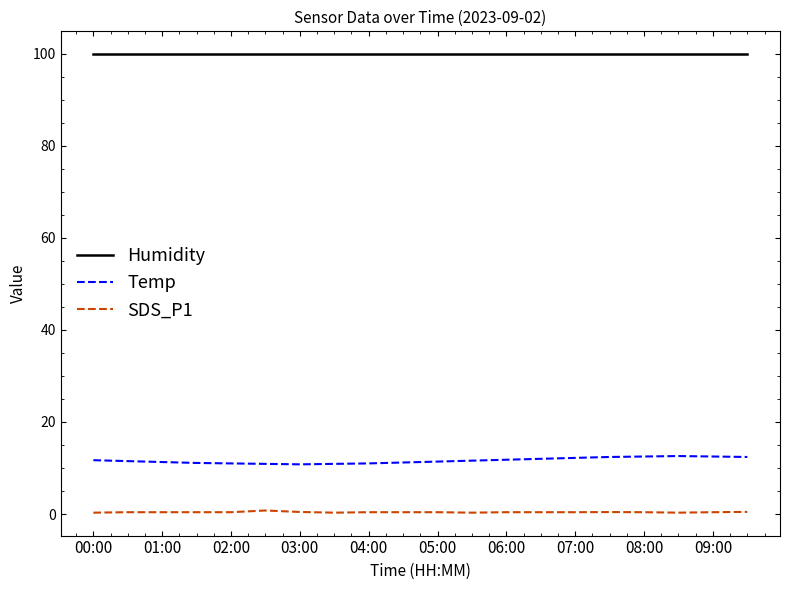

What is the greatest value displayed?

99.9